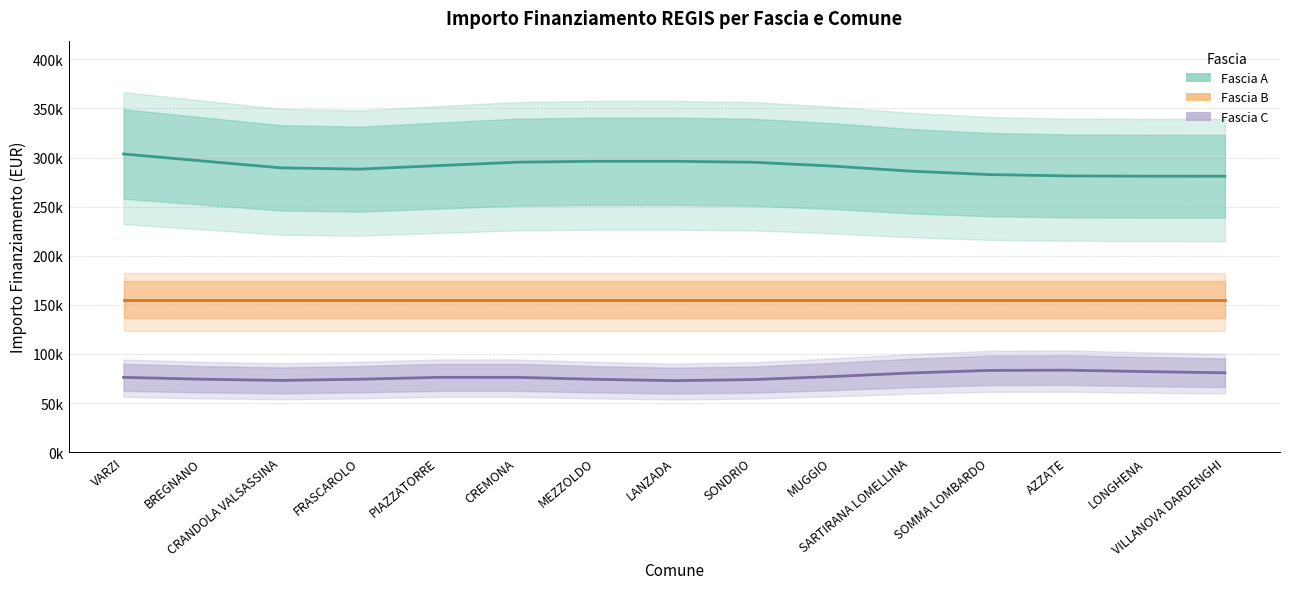

What position from the right is LONGHENA?

2